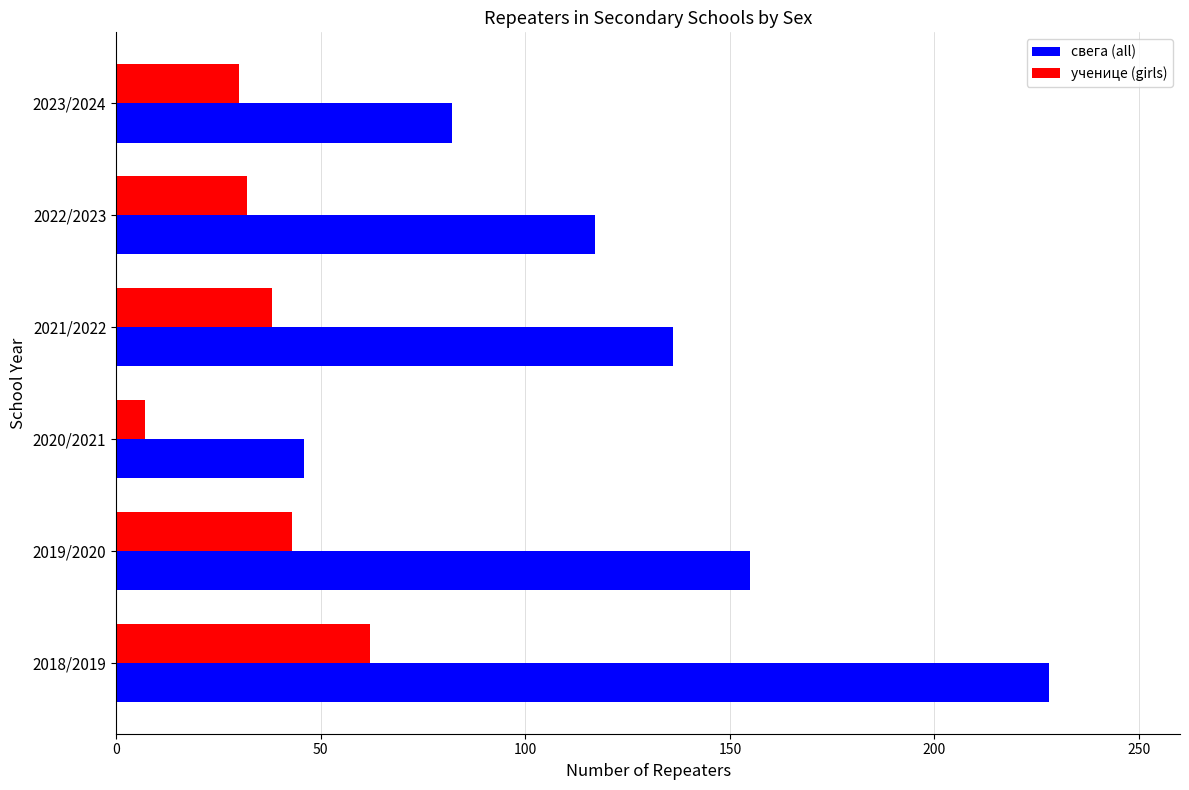

What is the sum of the свега (all) values at 2020/2021 and 2019/2020?

201